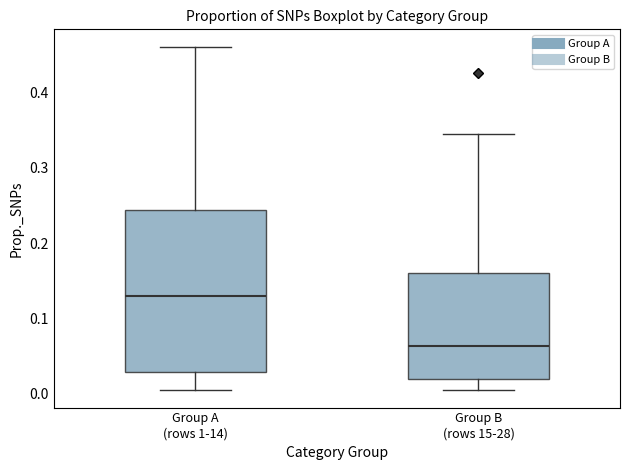

Comparing the boxes themselves (not the whiskers), which one is the tallest?

Group A (rows 1-14)